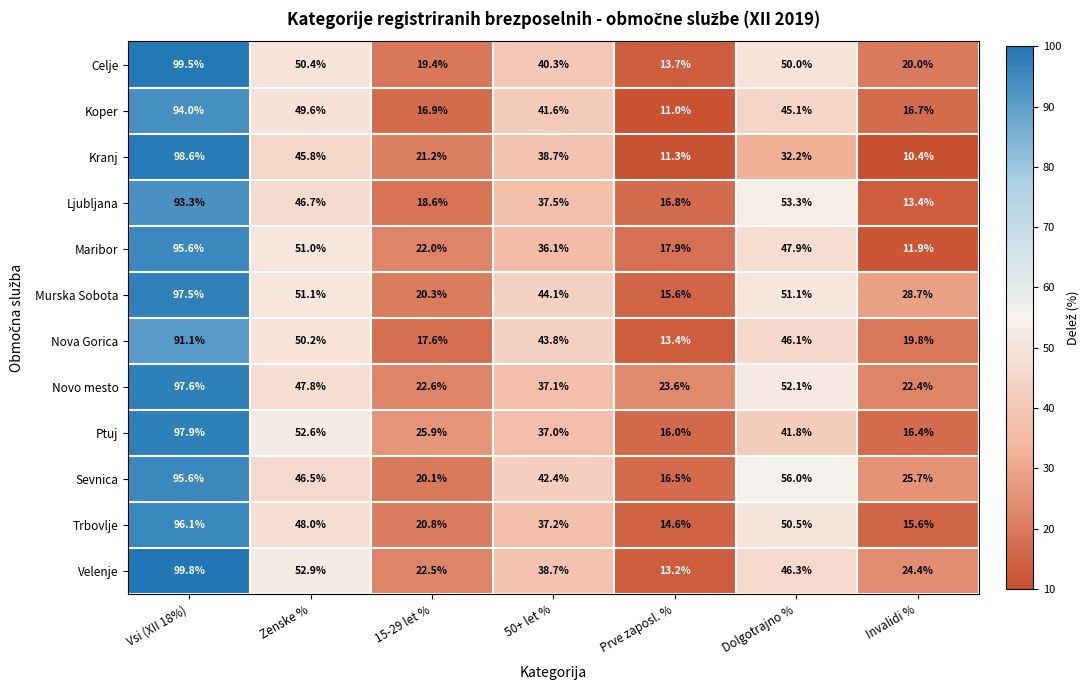

How many data points does each series have?

7